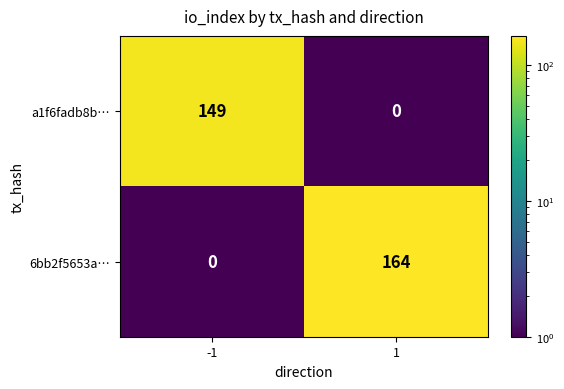

Rank the categories by 6bb2f5653a… value from lowest to highest.

-1, 1